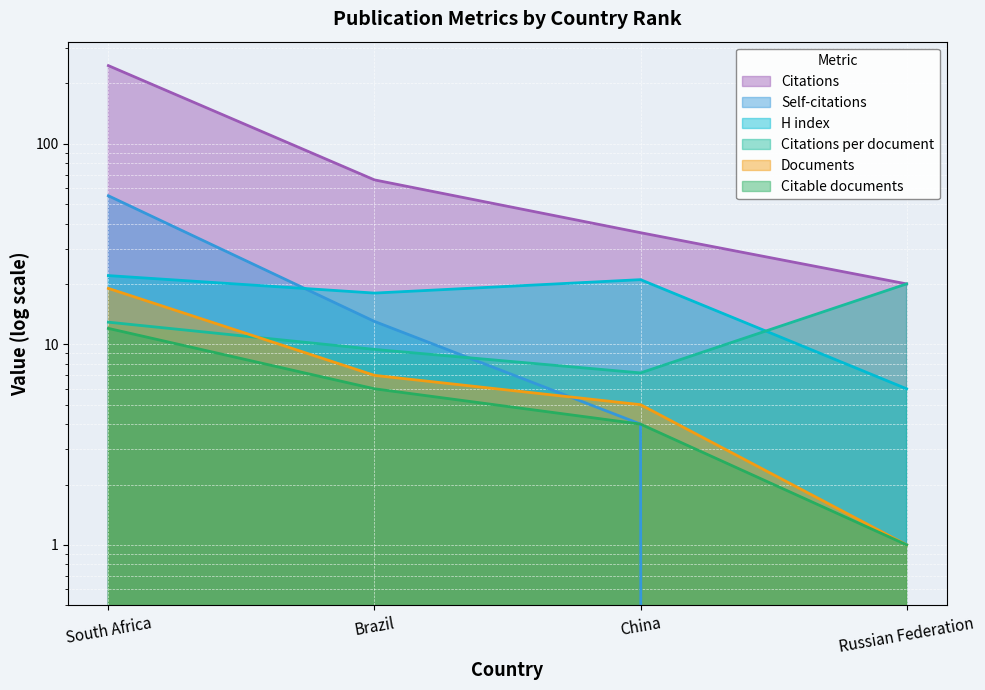

Does the chart display data point markers on the line(s)?

No